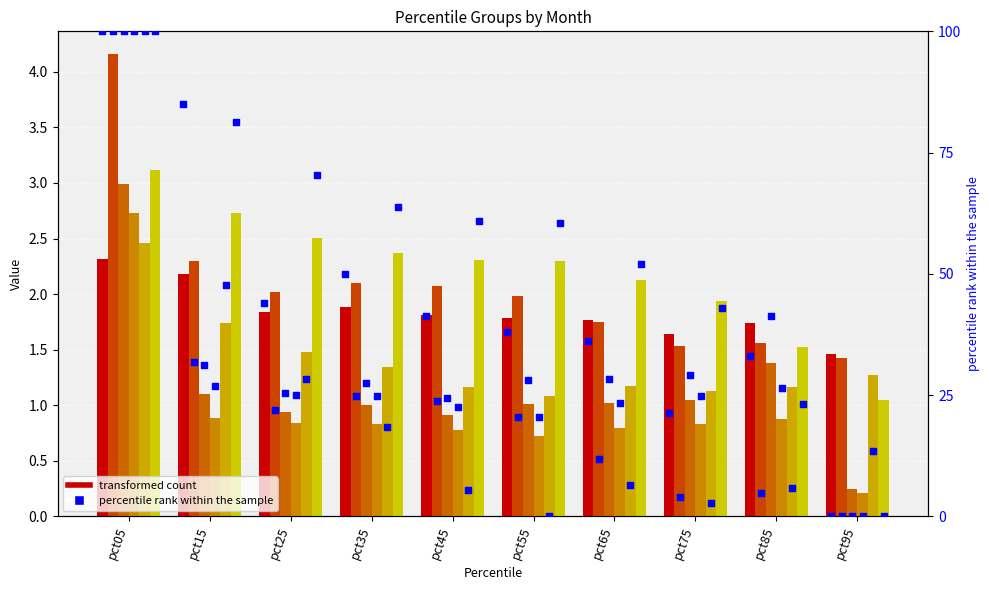

Which series reaches the maximum Y coordinate?

Feb